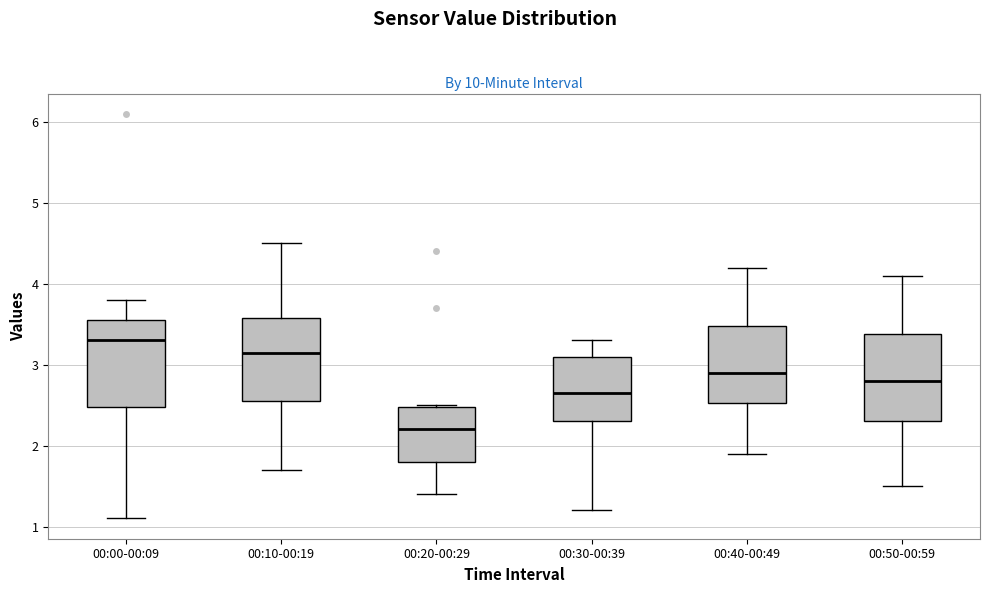

Where does the upper whisker of the box for 00:40-00:49 end on the y-axis? The values are not printed on the chart, so give them approximately, as read against the axis.

4.2